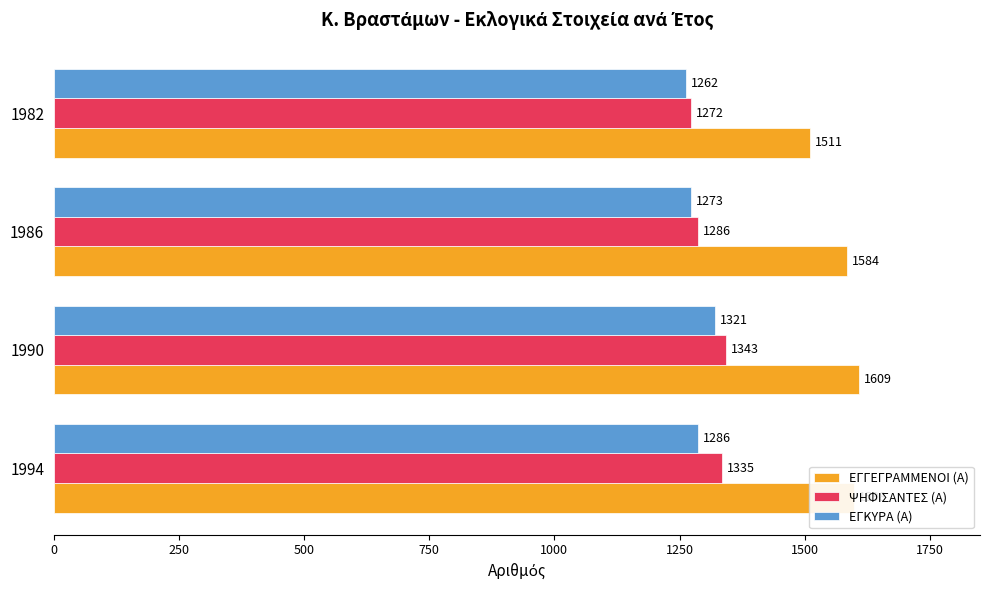

List the labels in order of ΕΓΚΥΡΑ (Α) value, largest first.

1990, 1994, 1986, 1982